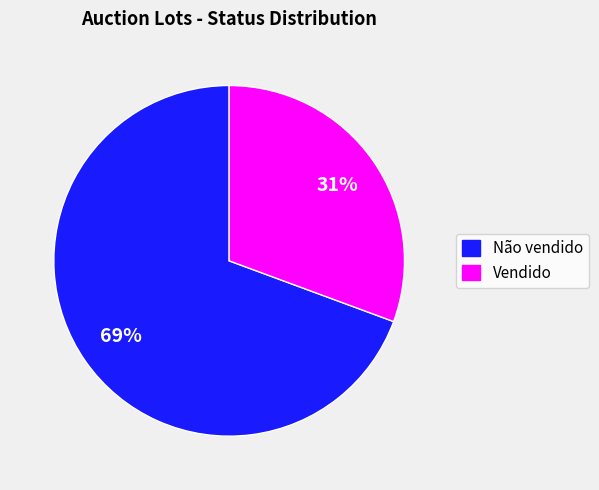

Is it true that Vendido is 31% of the pie?

True